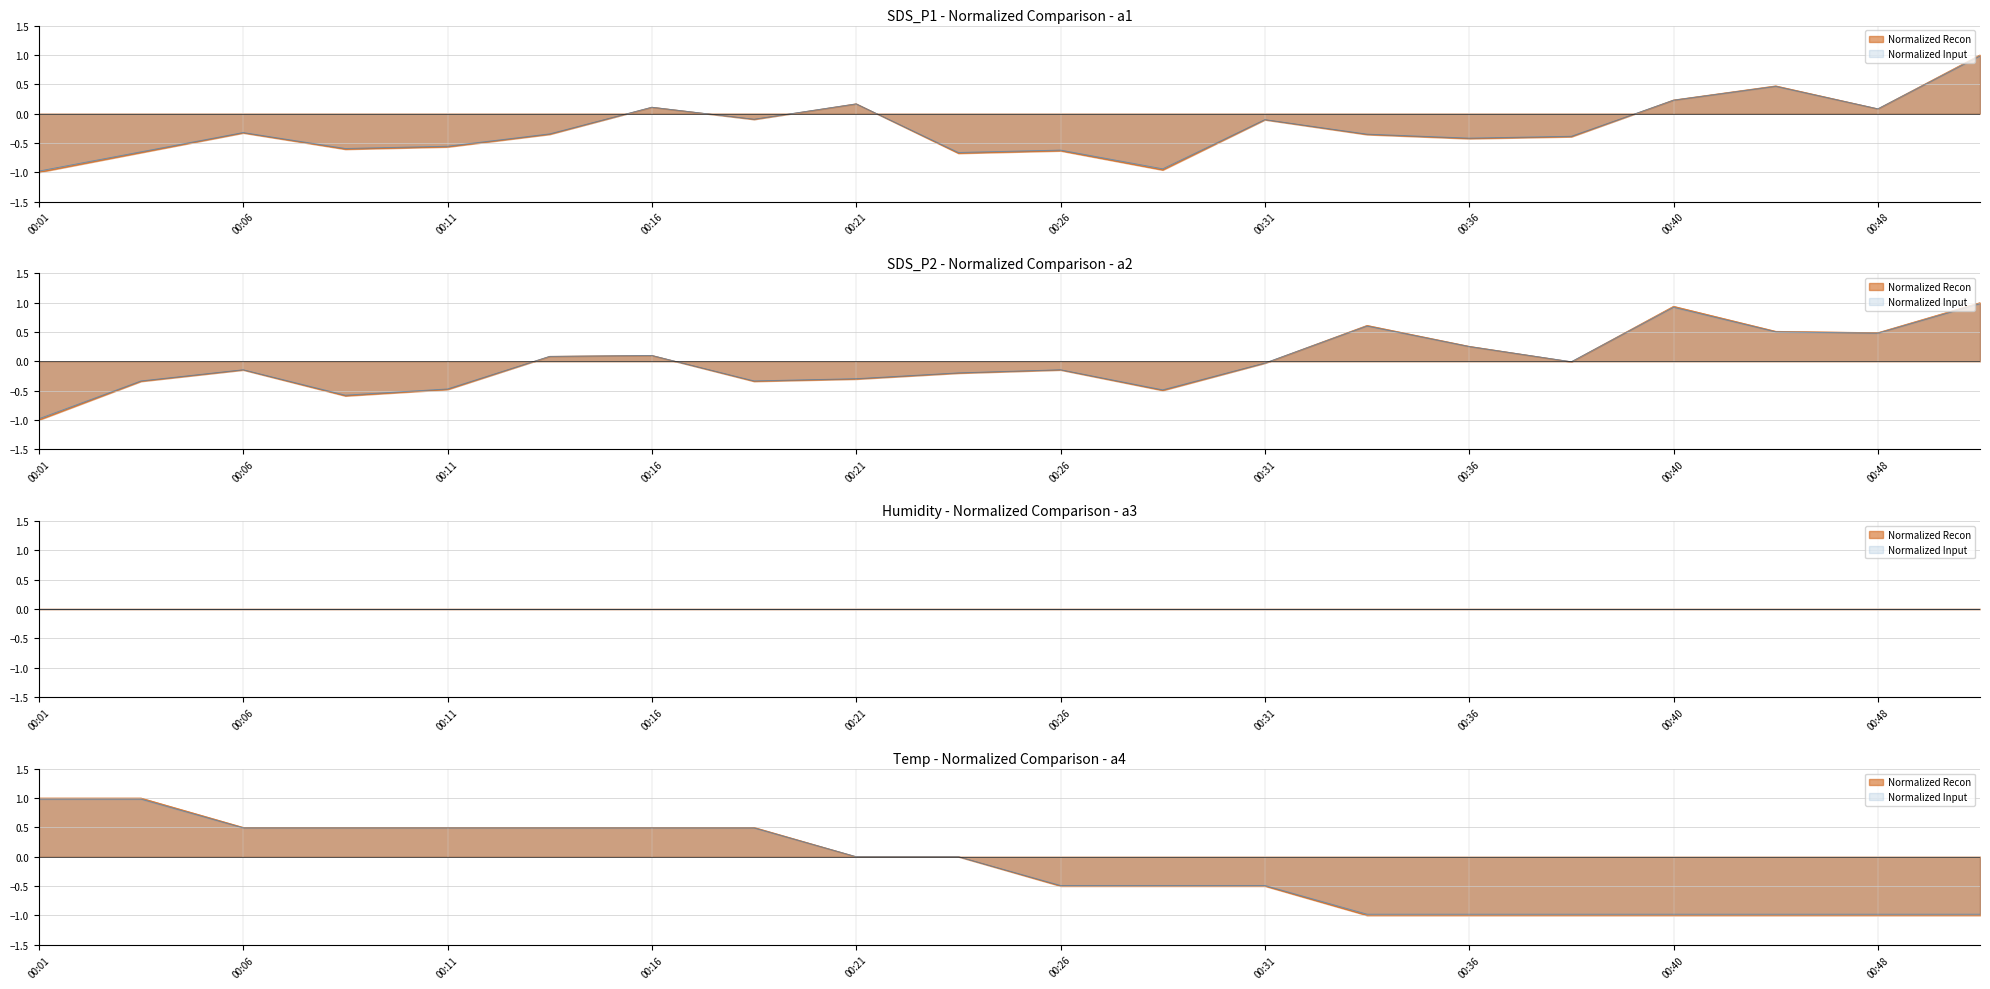

Where does the SDS_P2 series first go above 0?

00:13